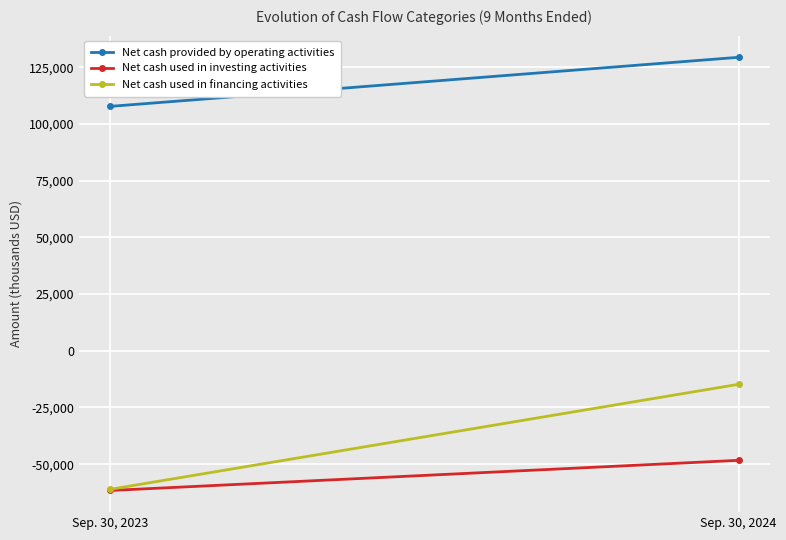

At which category is the sum across all series the highest?

Sep. 30, 2024